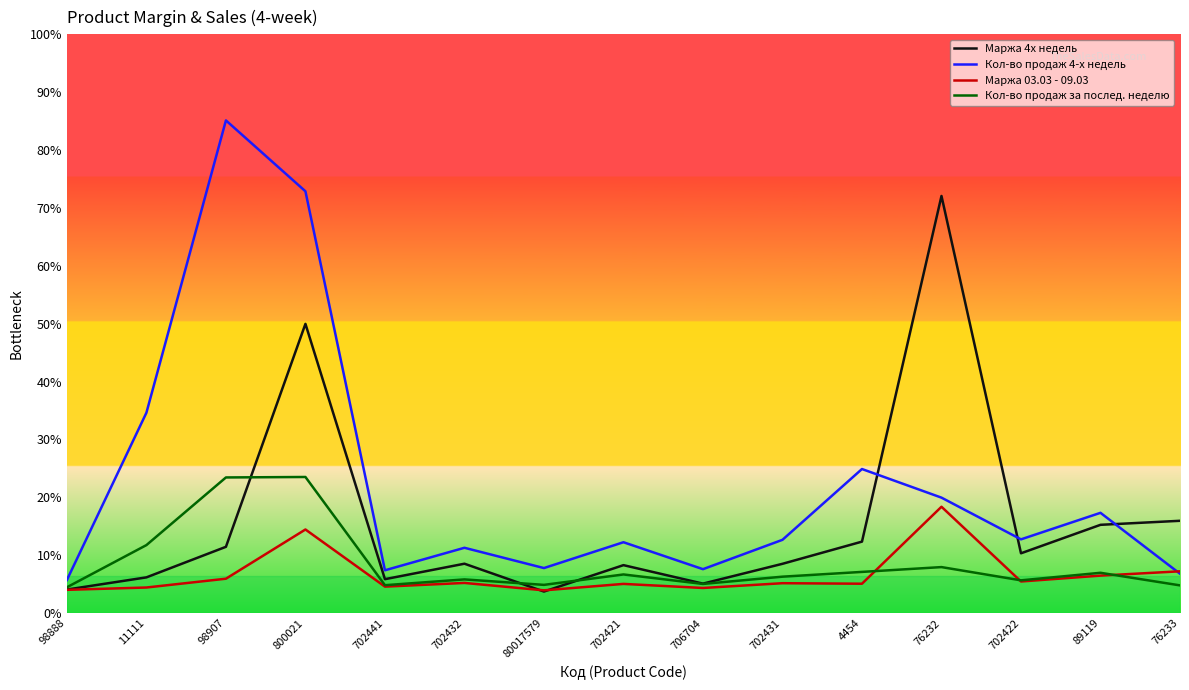

Read the Кол-во продаж 4-х недель value at 702441, to the nearest 10.

420